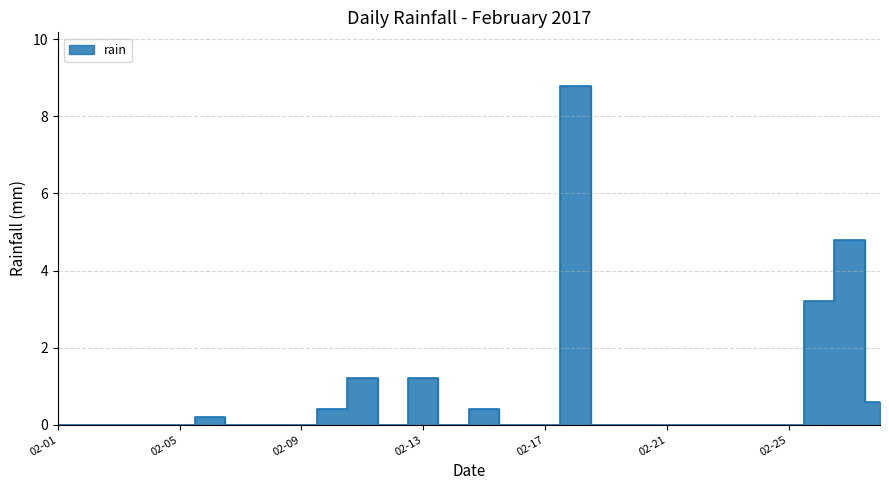

Which category has the highest value across all series?

2017-02-18